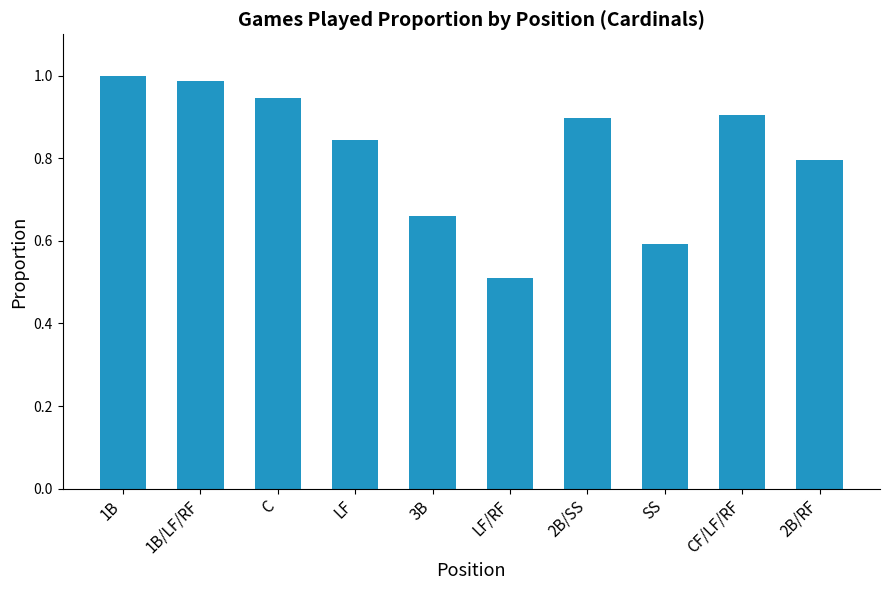

At which label is the value closest to 0?

LF/RF